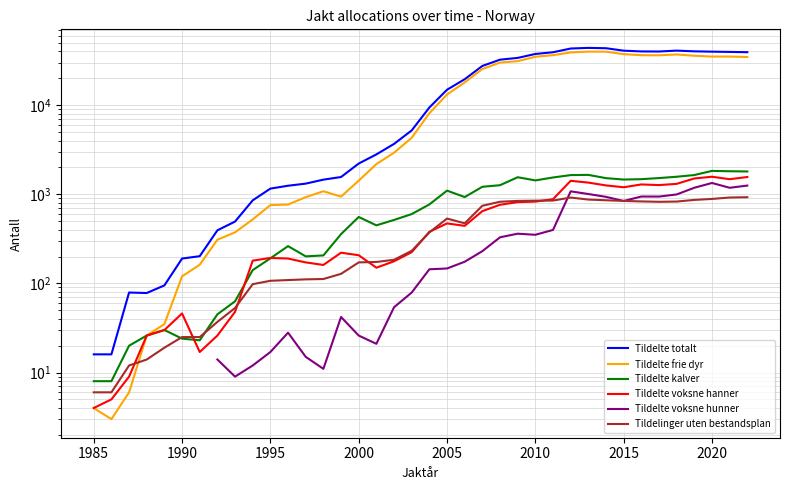

How many data points in Tildelte voksne hunner are less than 144?

13